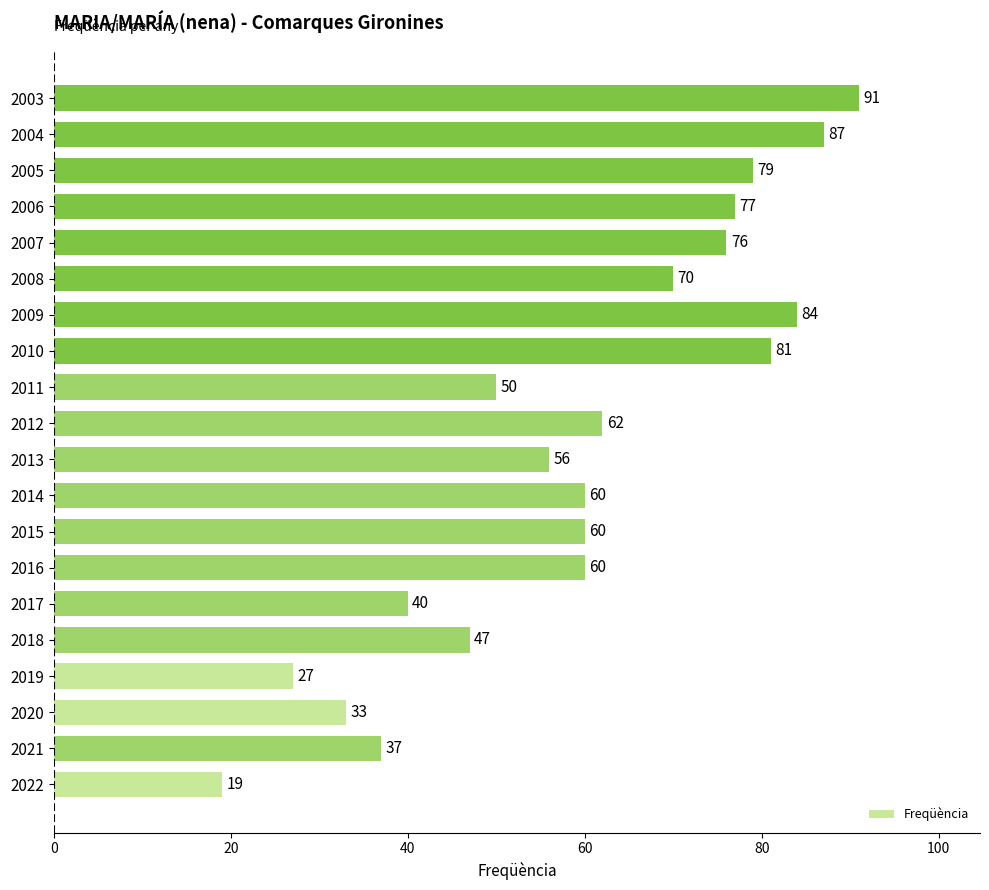

At which category does the chart reach its peak across all series?

2003